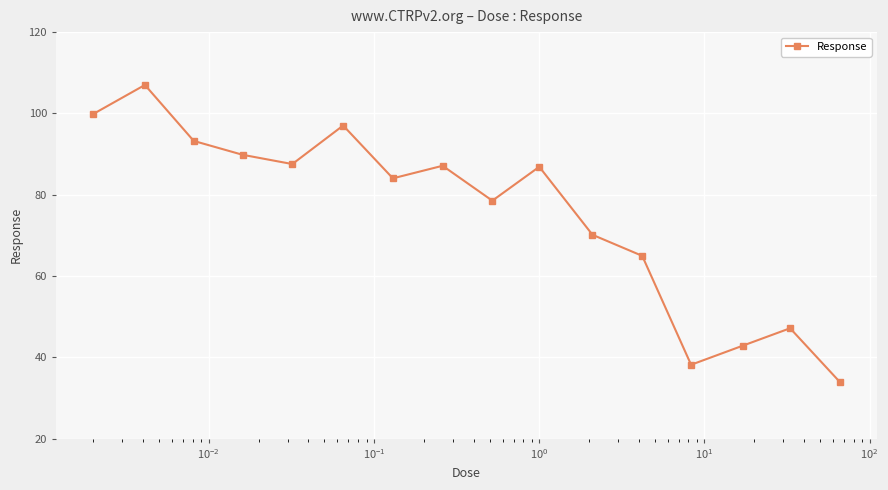

What is the difference between the maximum and minimum values?

73.1